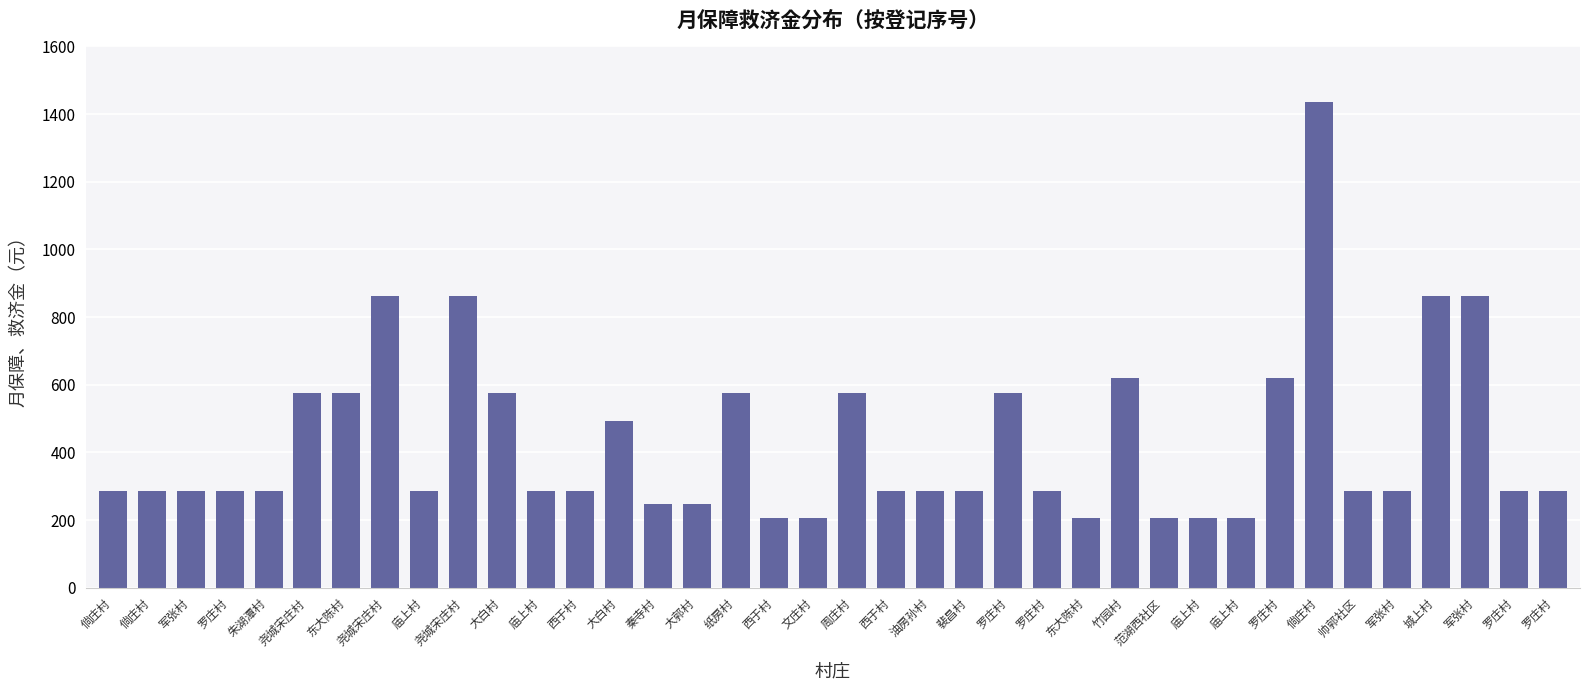

True or false: the data shows 207 at 东大陈村.

True